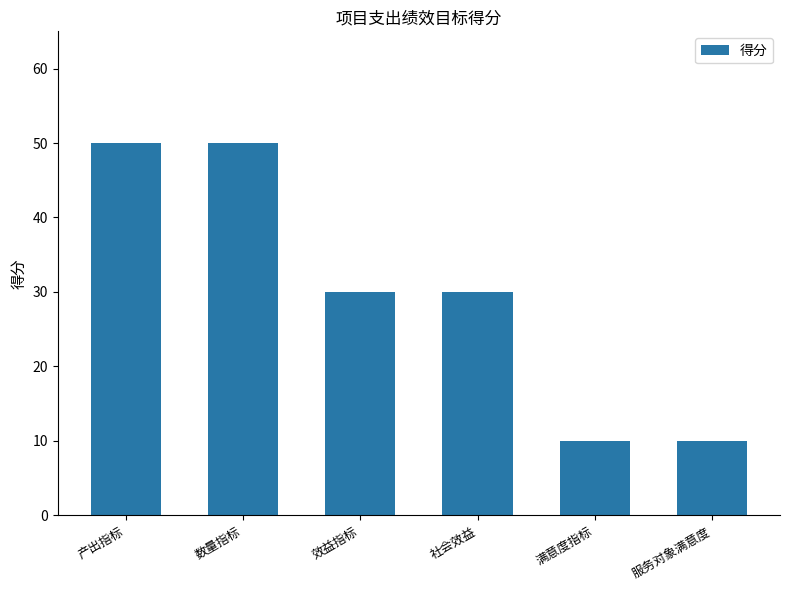

The value at 数量指标 is 50. True or false?

True